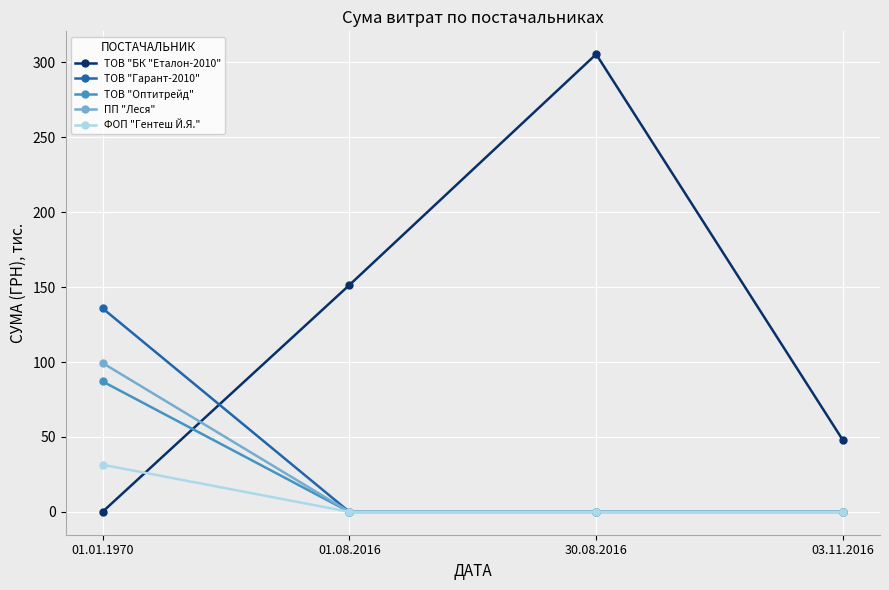

The ТОВ "БК "Еталон-2010" series shows 198.2 at 01.08.2016. True or false?

False